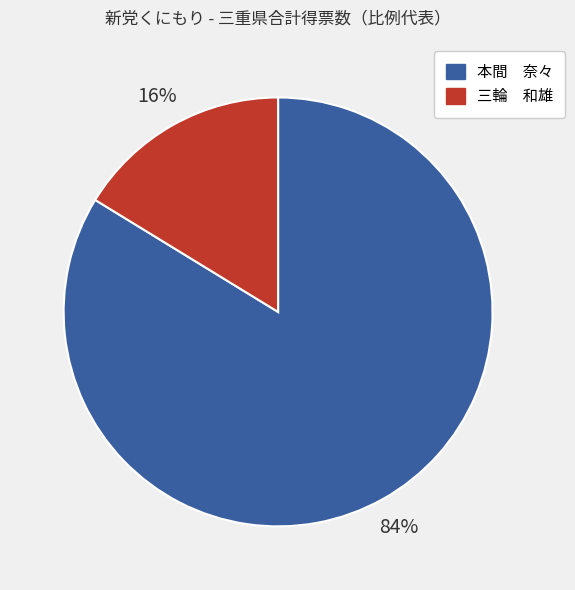

Which category accounts for the majority?

本間 奈々